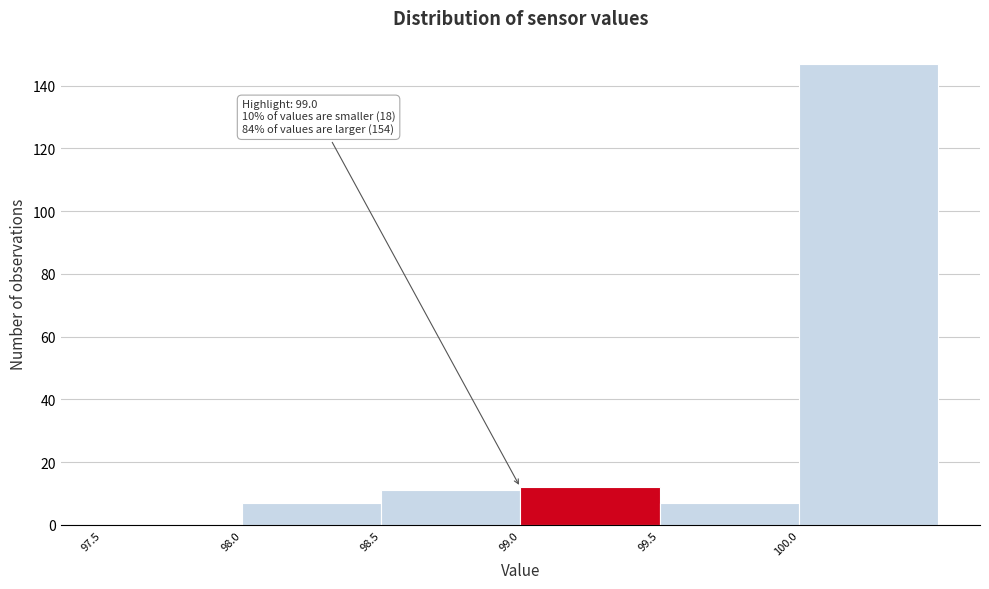

Which range on the x-axis has the tallest bar?

100.0 to 100.5